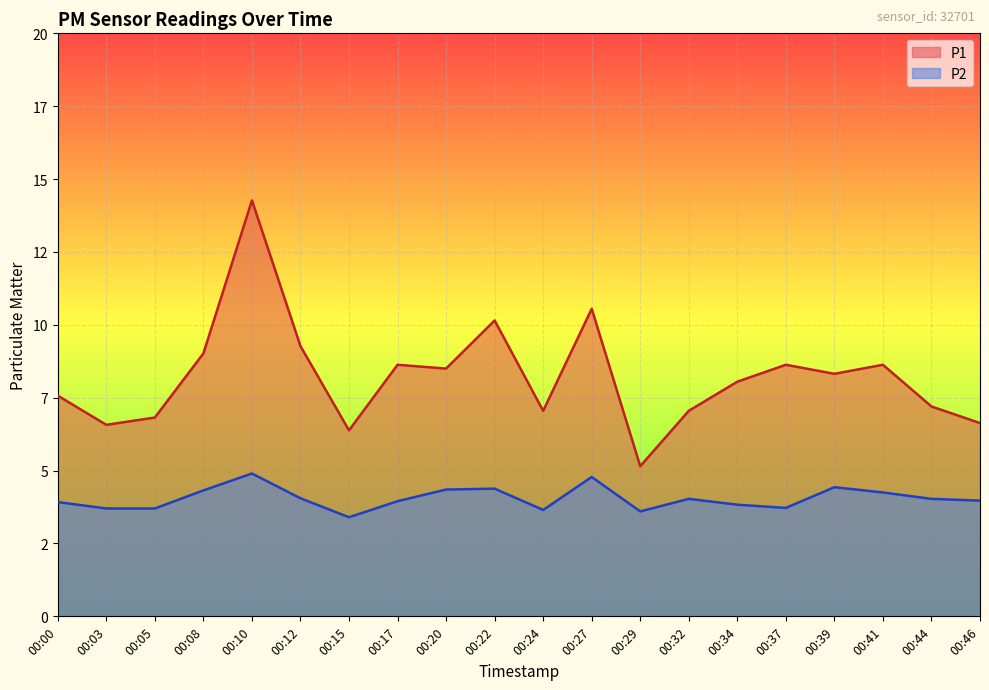

Does the chart display data point markers on the line(s)?

No